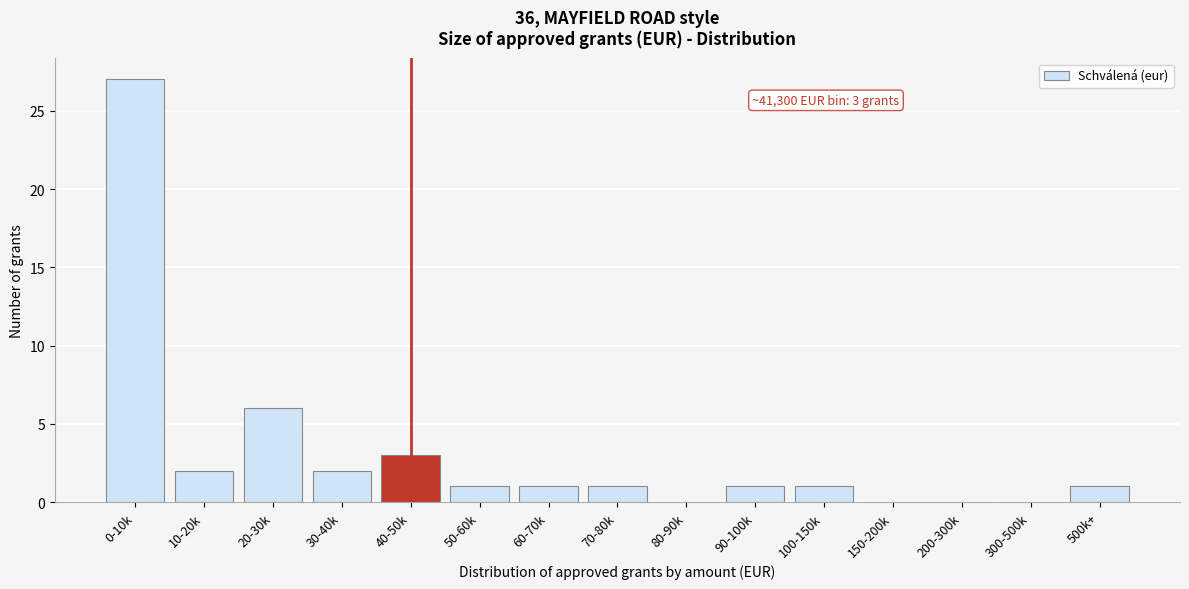

Reading left to right, transcribe all the data shown in this chart.

0-10k=27	10-20k=2	20-30k=6	30-40k=2	40-50k=3	50-60k=1	60-70k=1	70-80k=1	80-90k=0	90-100k=1	100-150k=1	150-200k=0	200-300k=0	300-500k=0	500k+=1